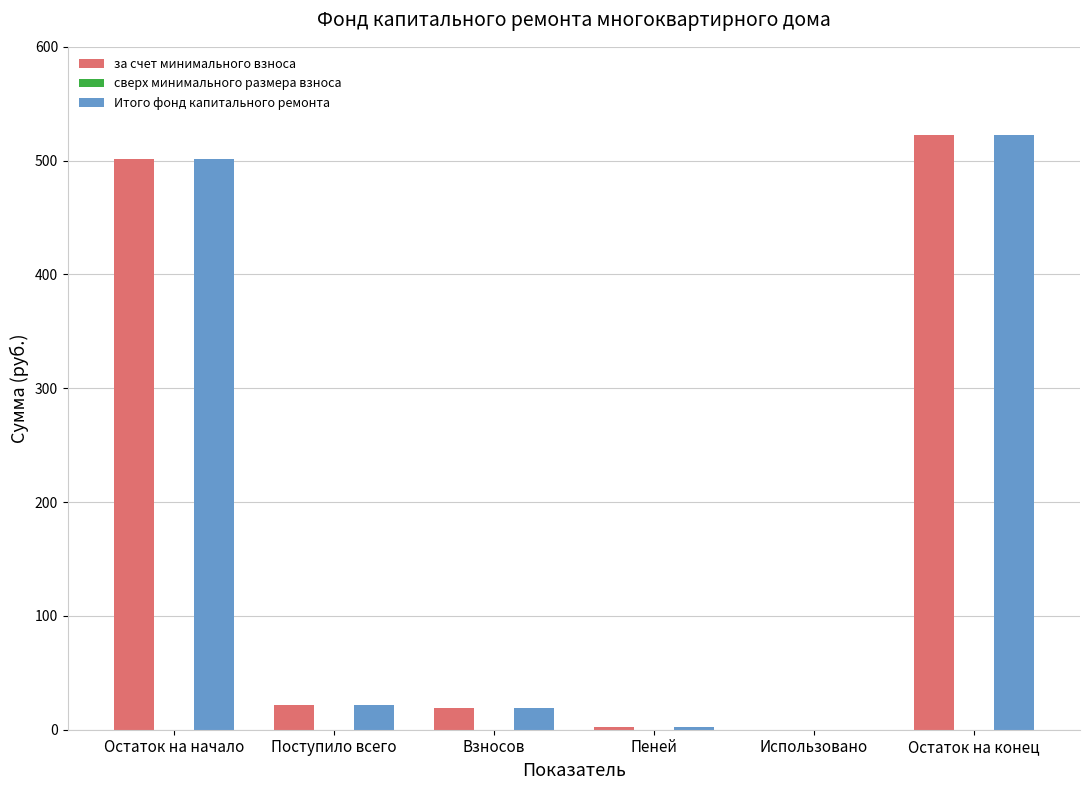

How many data points does each series have?

6